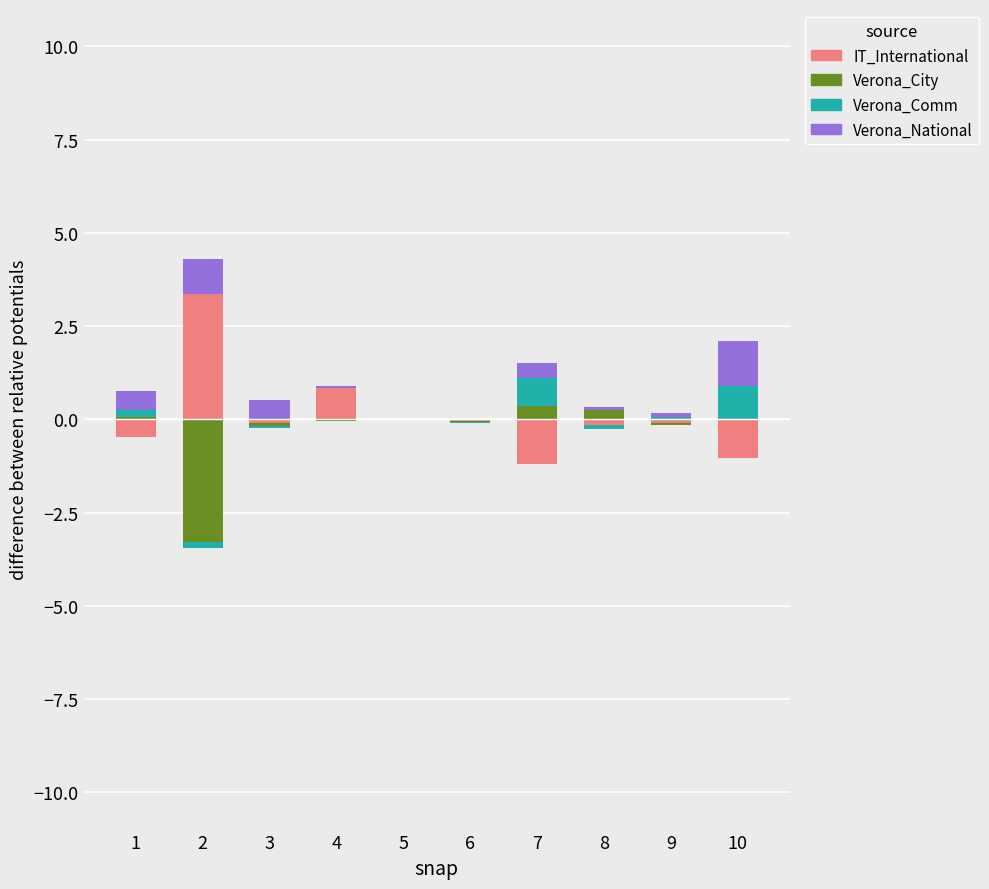

How many values in the IT_International series exceed 0?

2